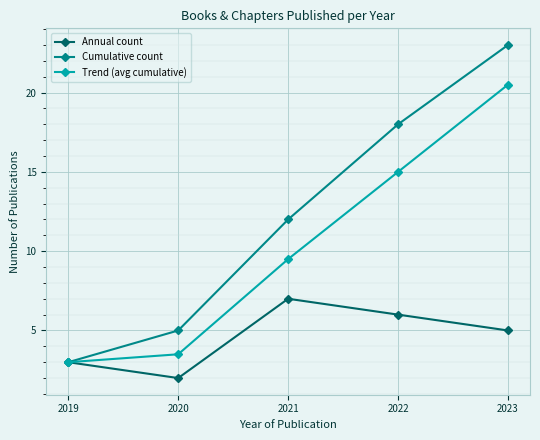

True or false: Cumulative count has a value of 2.1 at 2020.

False